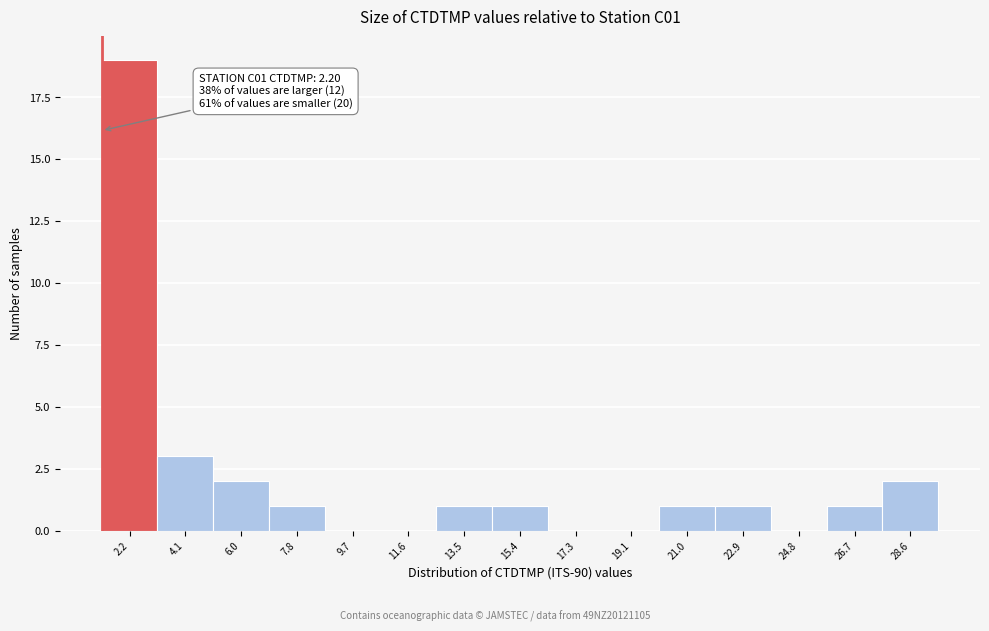

Reading right to left, what are all the values shown in this chart?

28.6=2	26.7=1	24.8=0	22.9=1	21.0=1	19.1=0	17.3=0	15.4=1	13.5=1	11.6=0	9.7=0	7.8=1	6.0=2	4.1=3	2.2=19